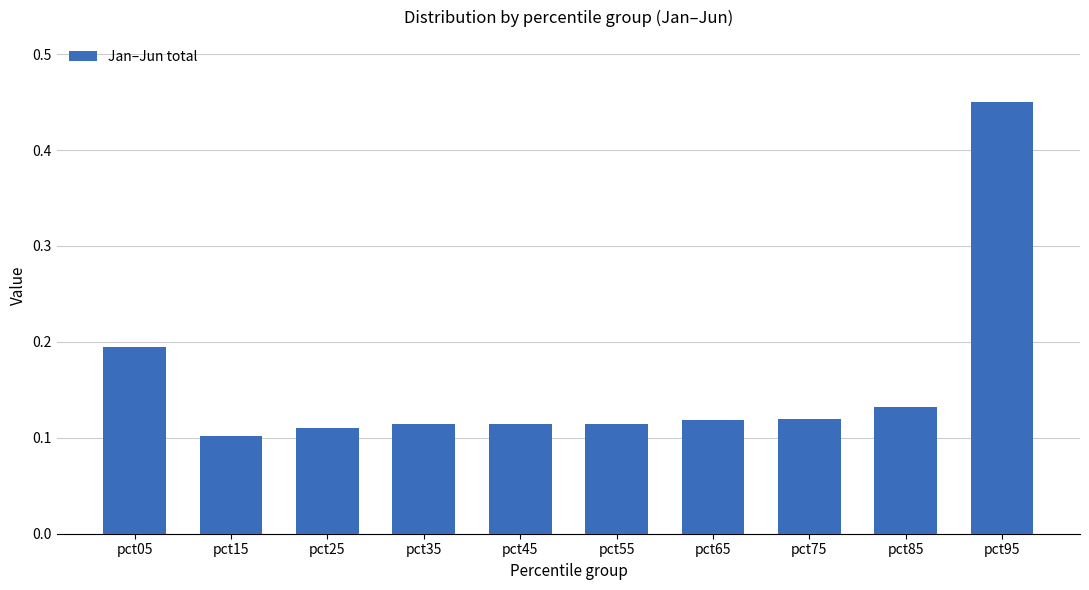

The value at pct25 is 0.0. True or false?

False